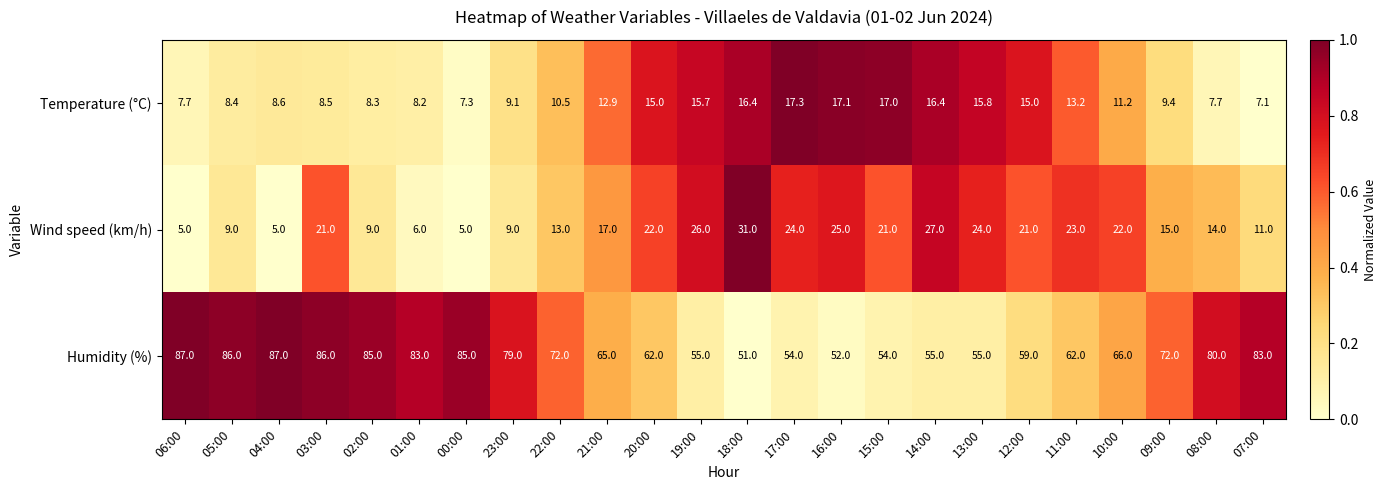

Which series has the largest total across all categories?

Humidity (%)